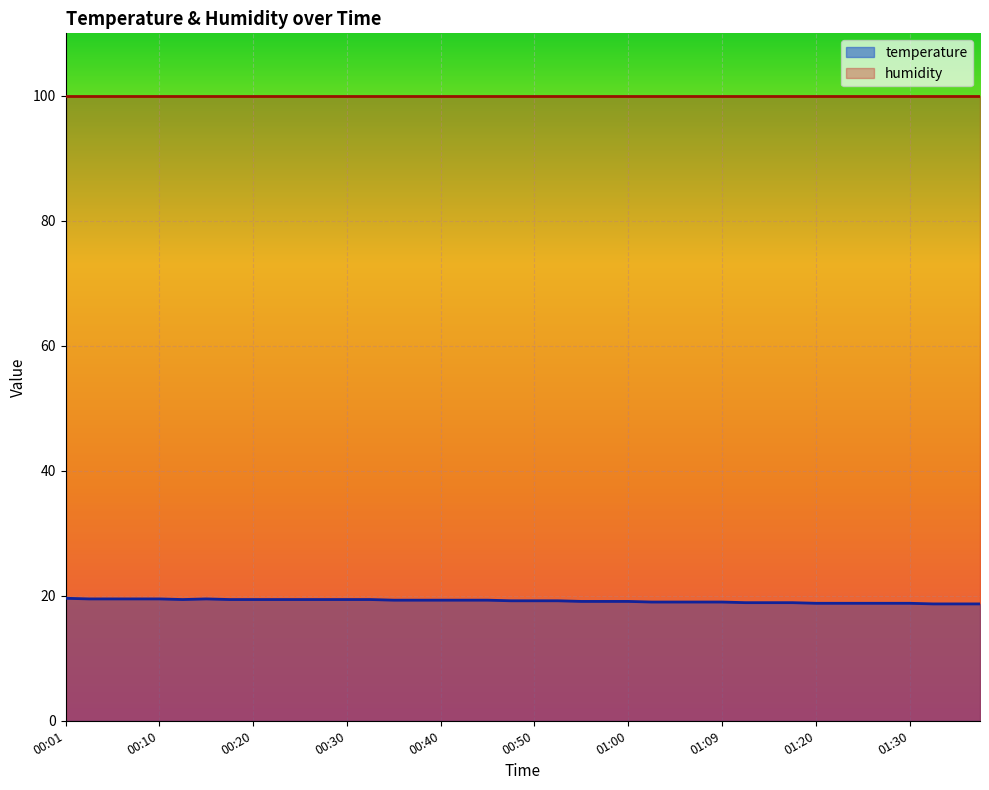

Rank the categories by value from lowest to highest.

01:32, 01:35, 01:37, 01:20, 01:22, 01:25, 01:27, 01:30, 01:12, 01:15, 01:17, 01:02, 01:05, 01:07, 01:09, 00:55, 00:57, 01:00, 00:47, 00:50, 00:52, 00:35, 00:38, 00:40, 00:42, 00:45, 00:13, 00:18, 00:20, 00:23, 00:25, 00:28, 00:30, 00:33, 00:03, 00:05, 00:08, 00:10, 00:15, 00:01